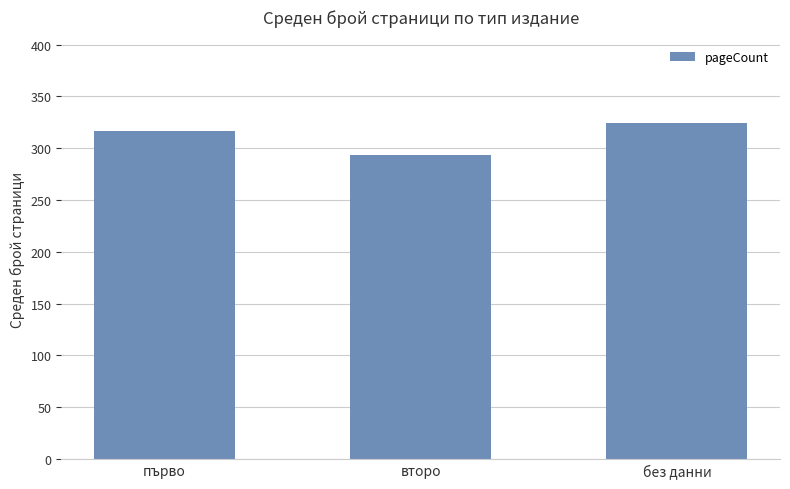

What is the difference between the values at без данни and първо?

7